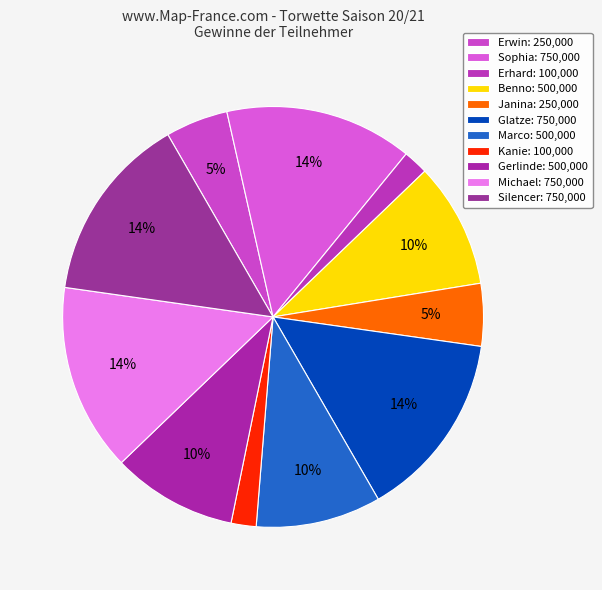

Does any single category account for the majority?

No